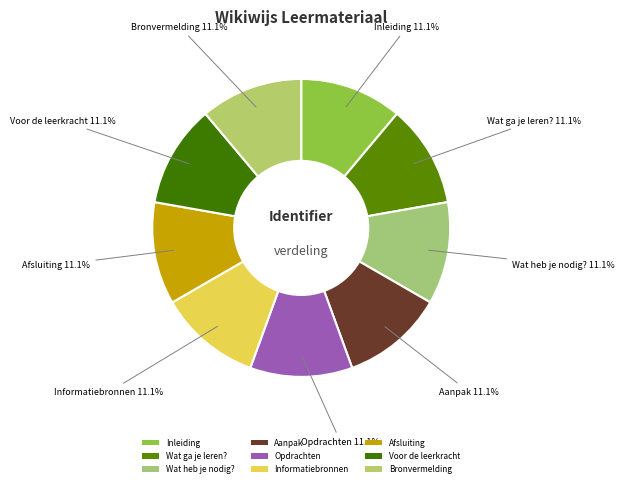

Is the sum of Bronvermelding and Wat ga je leren? greater than half?

No